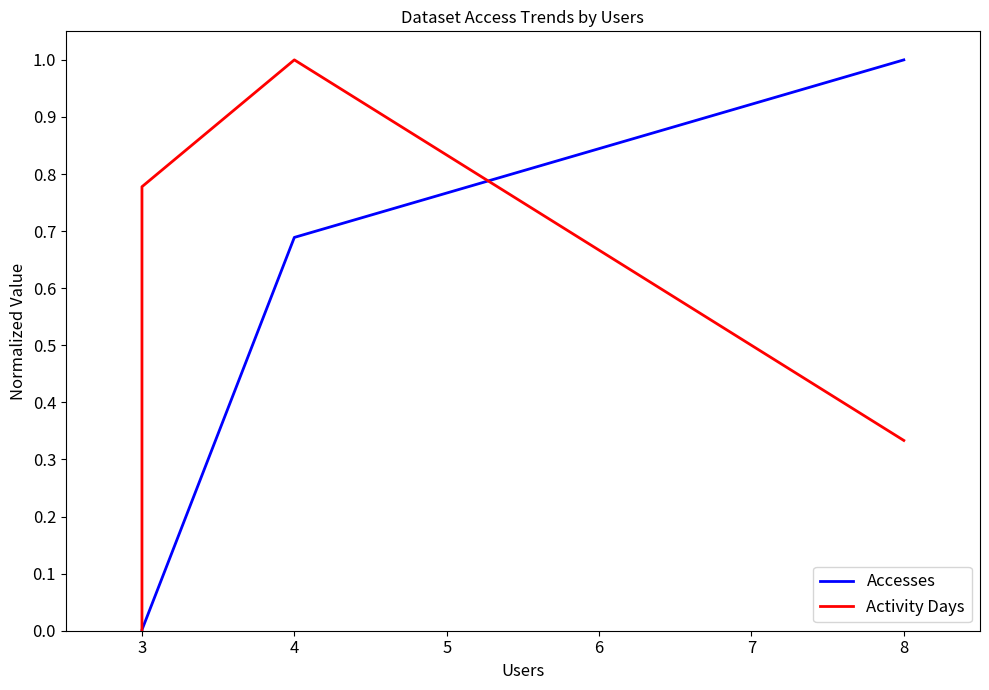

What is the difference between the Accesses values at 4 and 3?

0.7